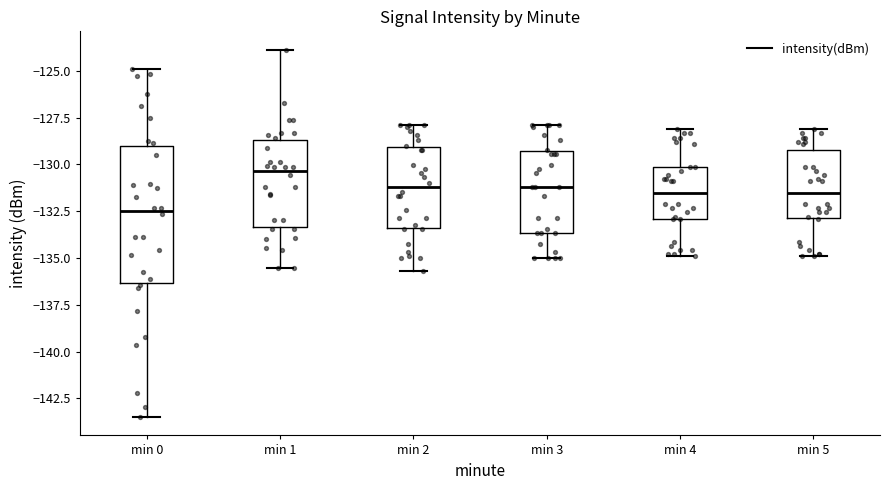

Which box has the lowest median line?

min 0